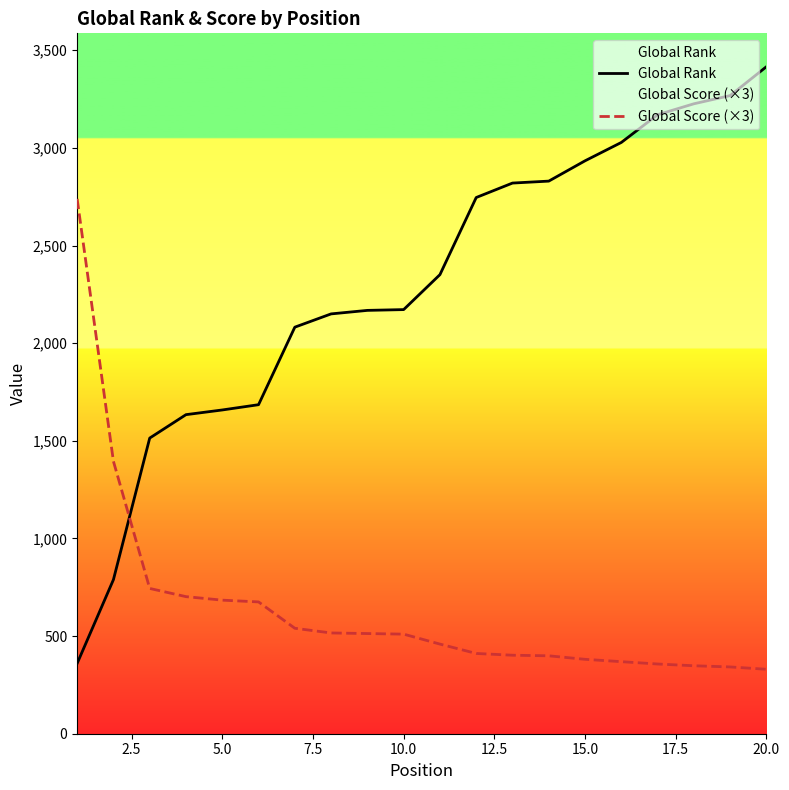

How many lines are shown in the chart?

2